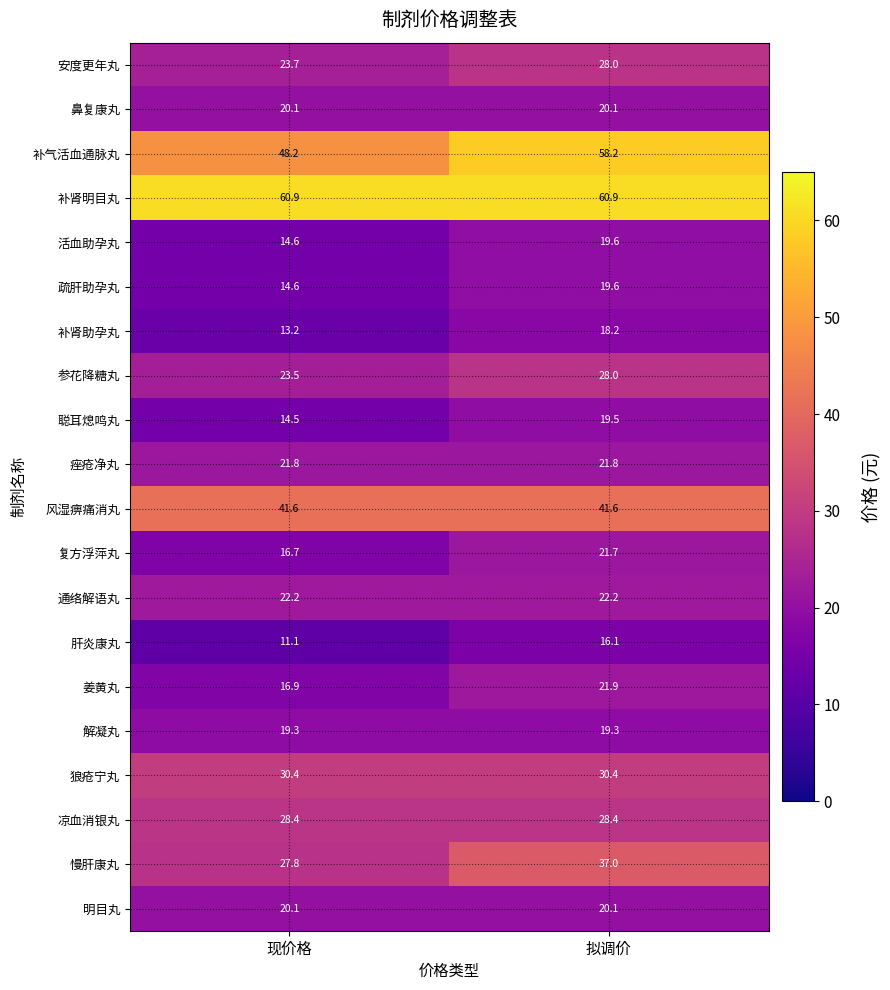

What is the maximum value for 慢肝康丸?

37.0